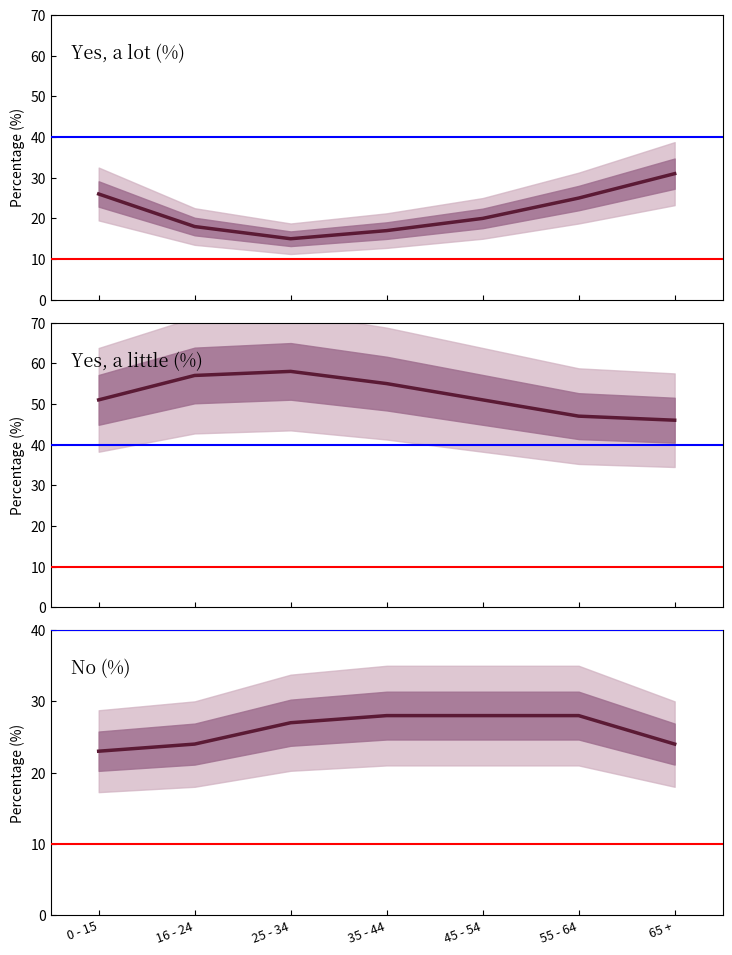

Is it true that No (%) equals 28 at 45 - 54?

True